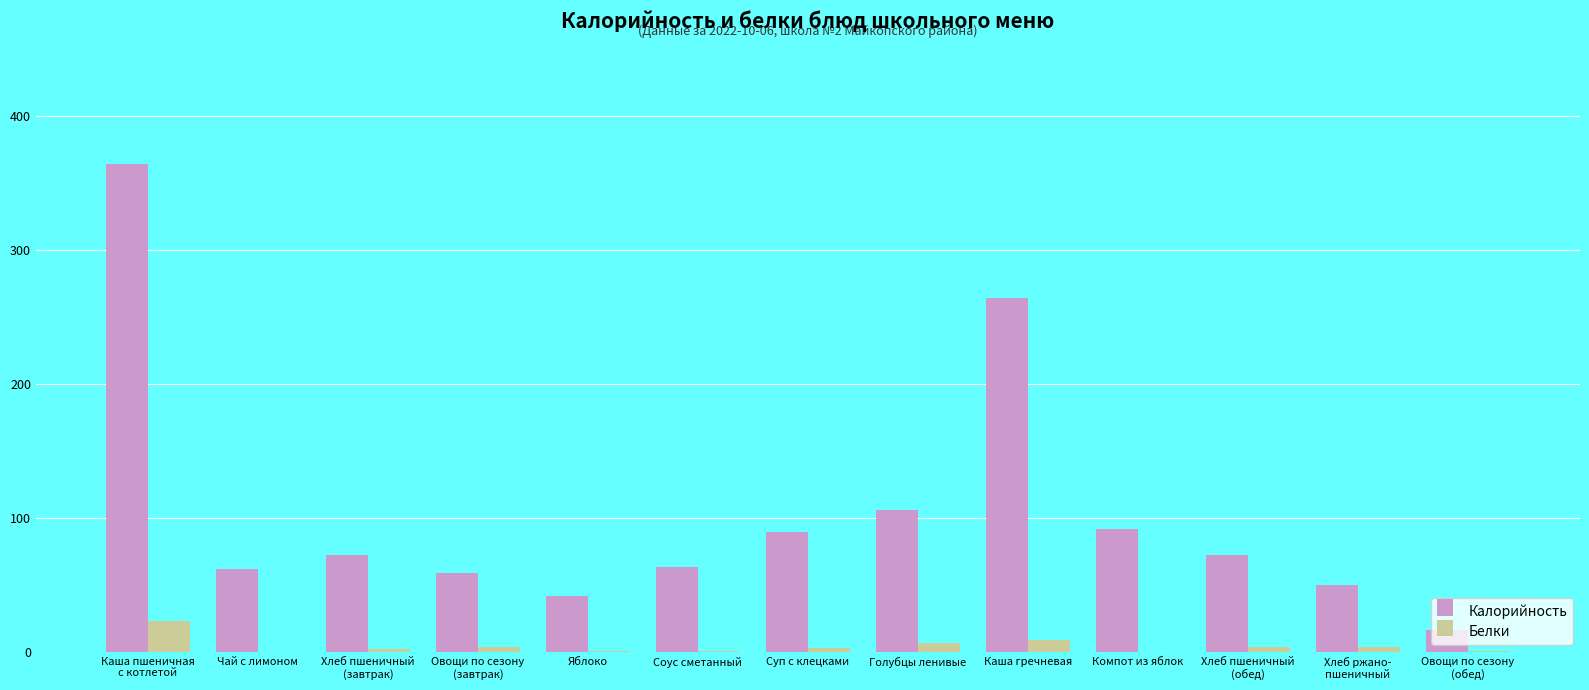

The value of Калорийность at Соус сметанный is 95.2. True or false?

False